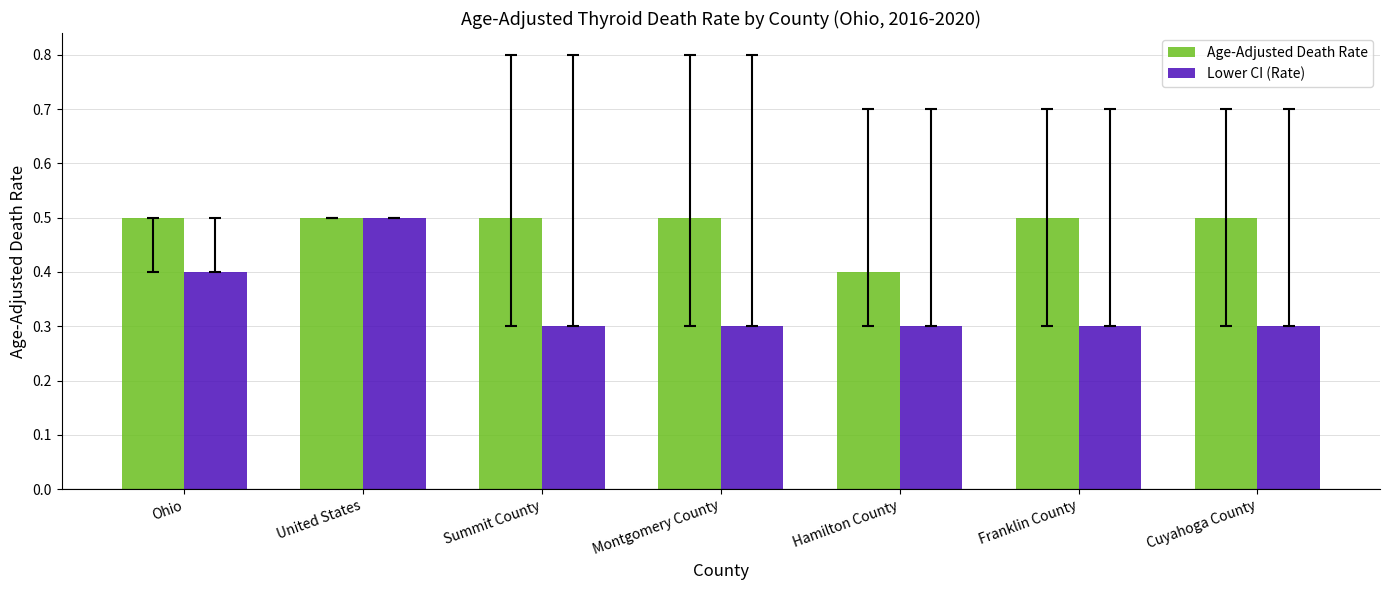

At Montgomery County, list the series in order from smallest to largest.

Lower CI (Rate), Age-Adjusted Death Rate